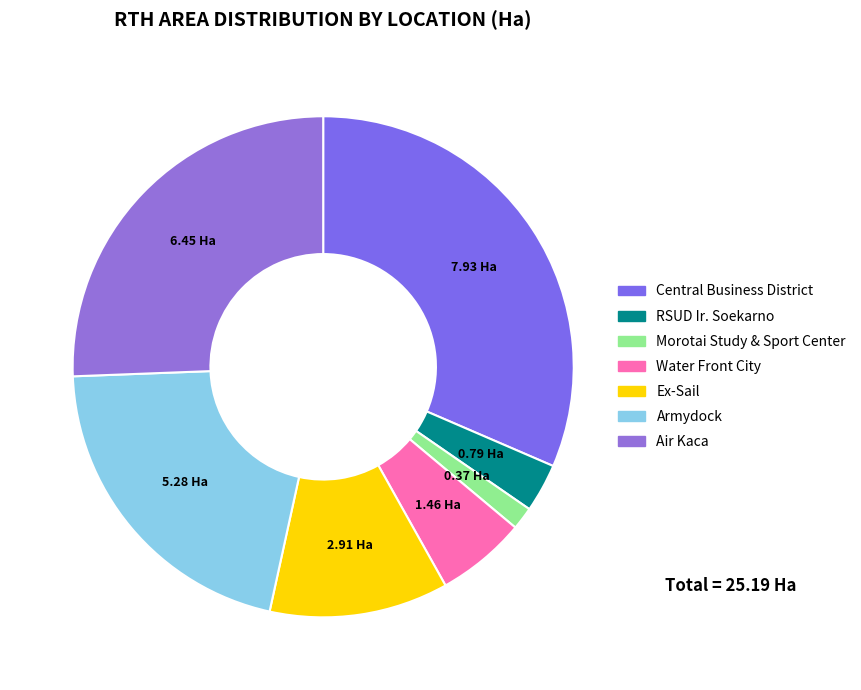

Is there a majority slice in this chart?

No